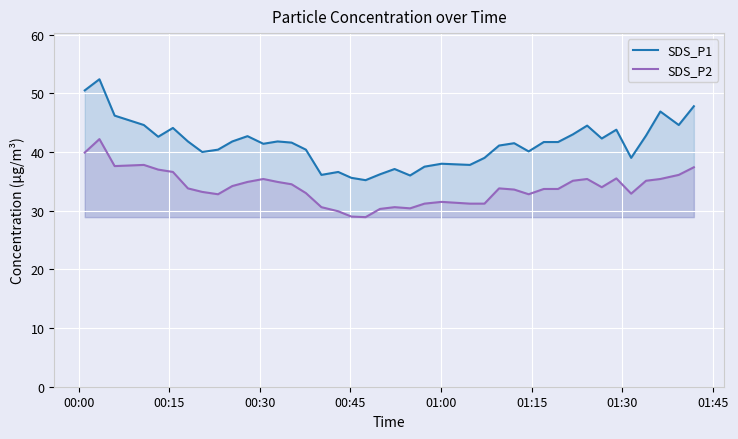

Which series has the widest spread of values?

SDS_P1